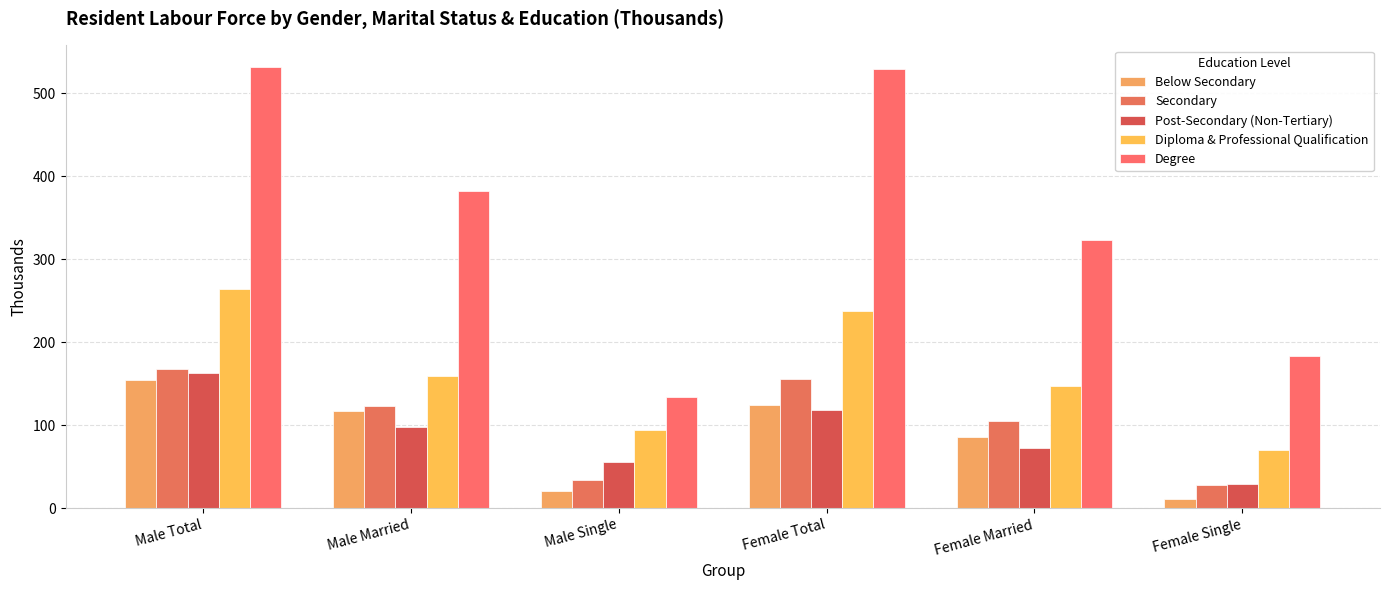

What is the label of the 2nd bar from the right?

Female Married